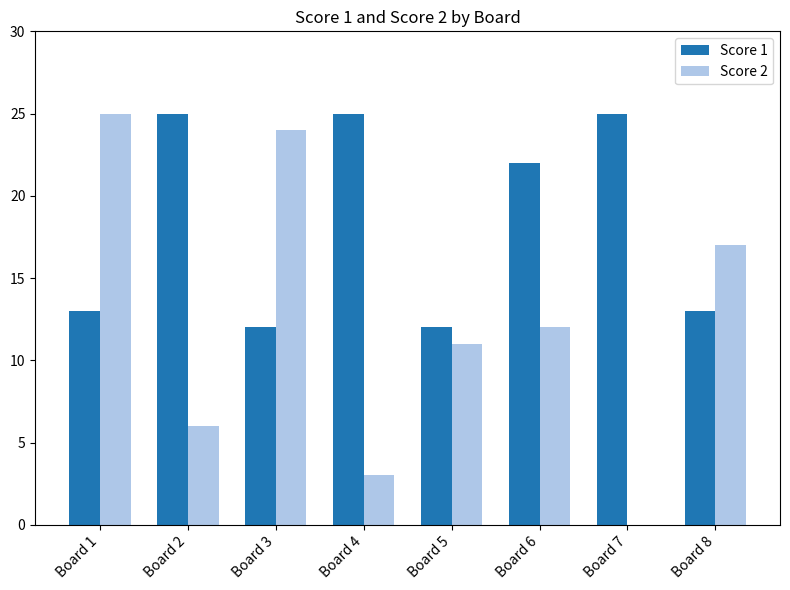

Which series has the largest total across all categories?

Score 1